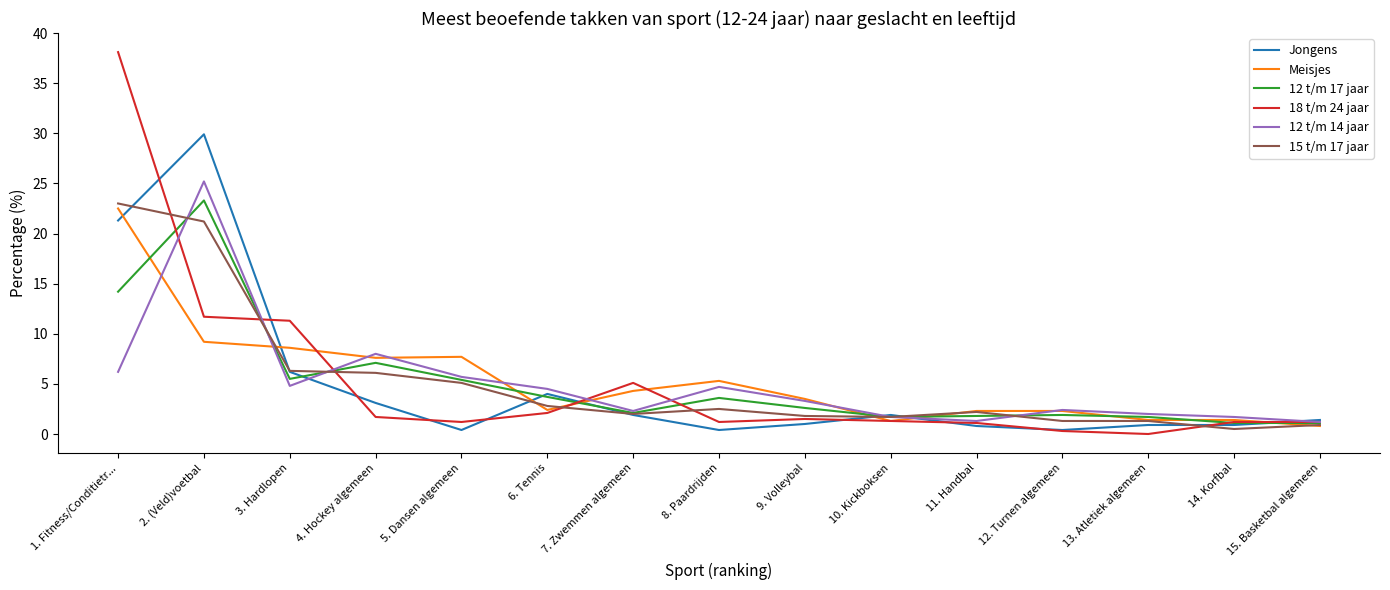

Where is Jongens nearest to the value 15?

1. Fitness/Conditietr...